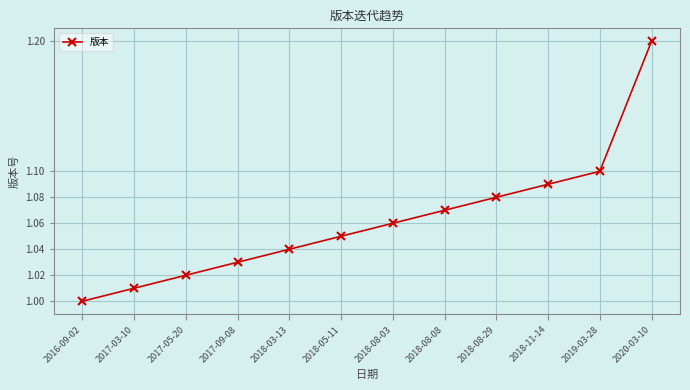

The chart shows a value of 0.7 at 2020-03-10. True or false?

False